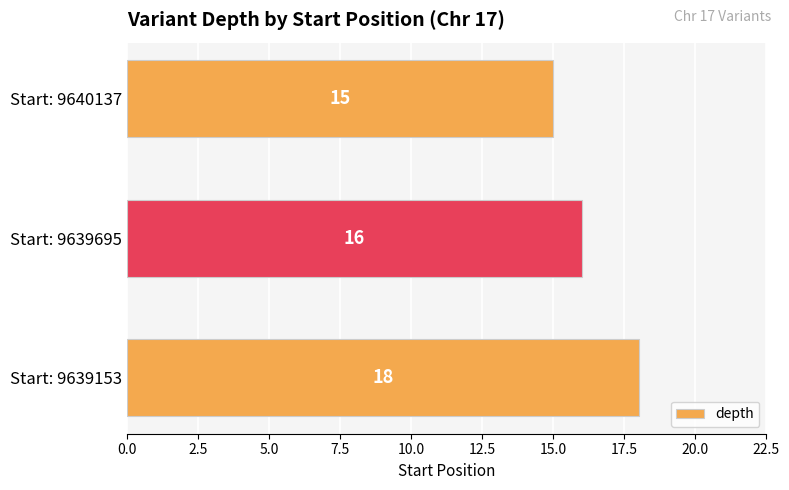

What is the sum of the values at Start: 9640137 and Start: 9639695?

31